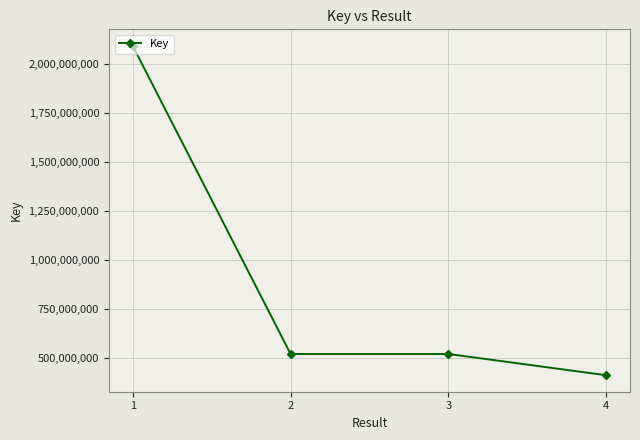

How many data points does each series have?

4